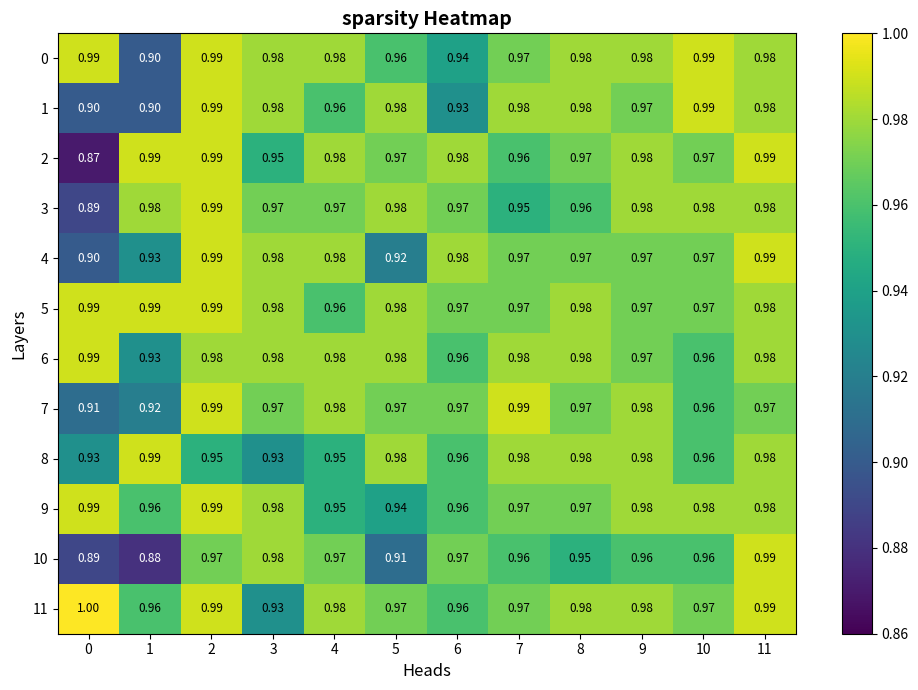

What is the smallest value displayed?

0.9